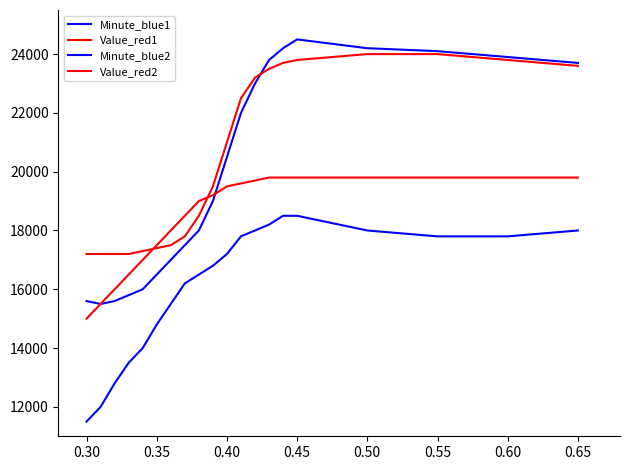

Does the chart display data point markers on the line(s)?

No